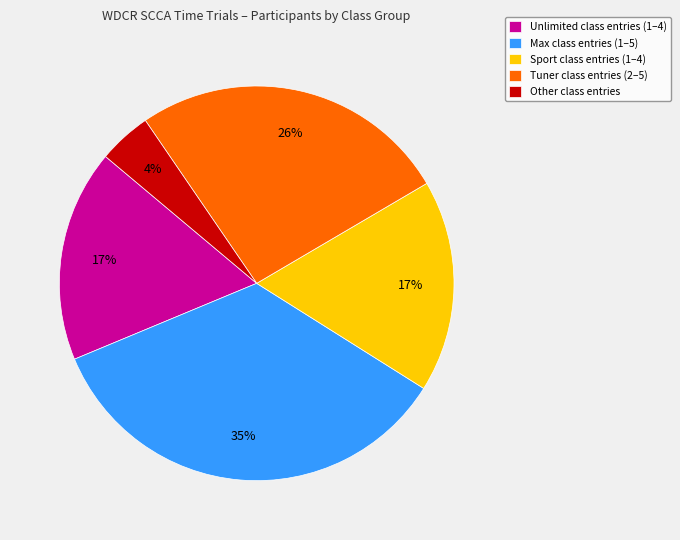

What is the ratio of the value at Sport to the value at Tuner?

0.7